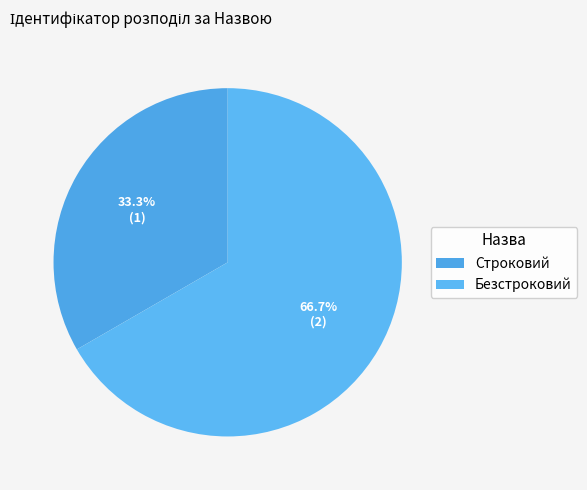

What is the smallest slice in the pie chart?

Строковий